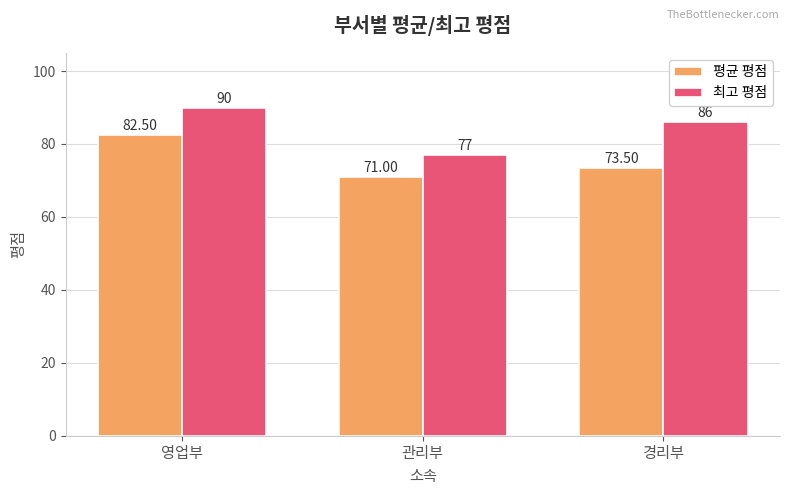

The value of 평균 평점 at 영업부 is 110.7. True or false?

False